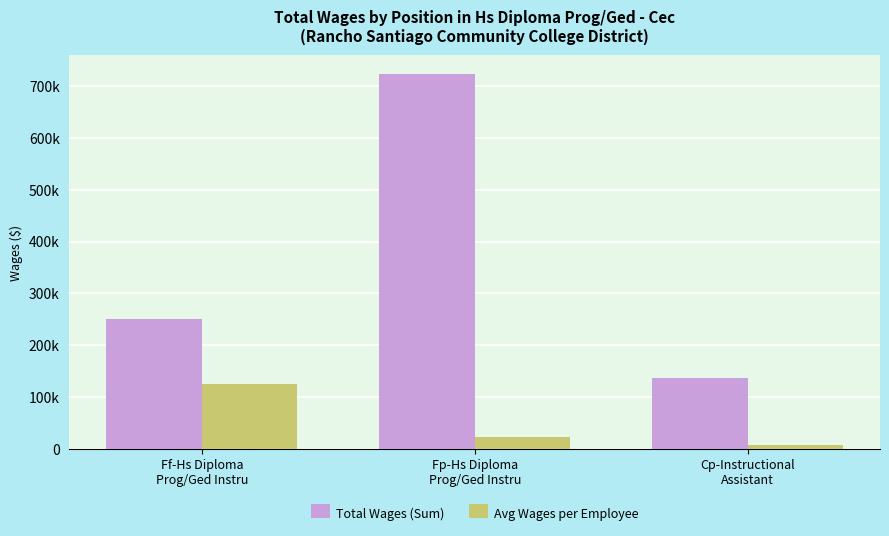

Reading right to left, list all the values displayed in this chart.

Total Wages (Sum): 136670.0	722882.0	249991.0
Avg Wages per Employee: 8039.4	22590.1	124995.5